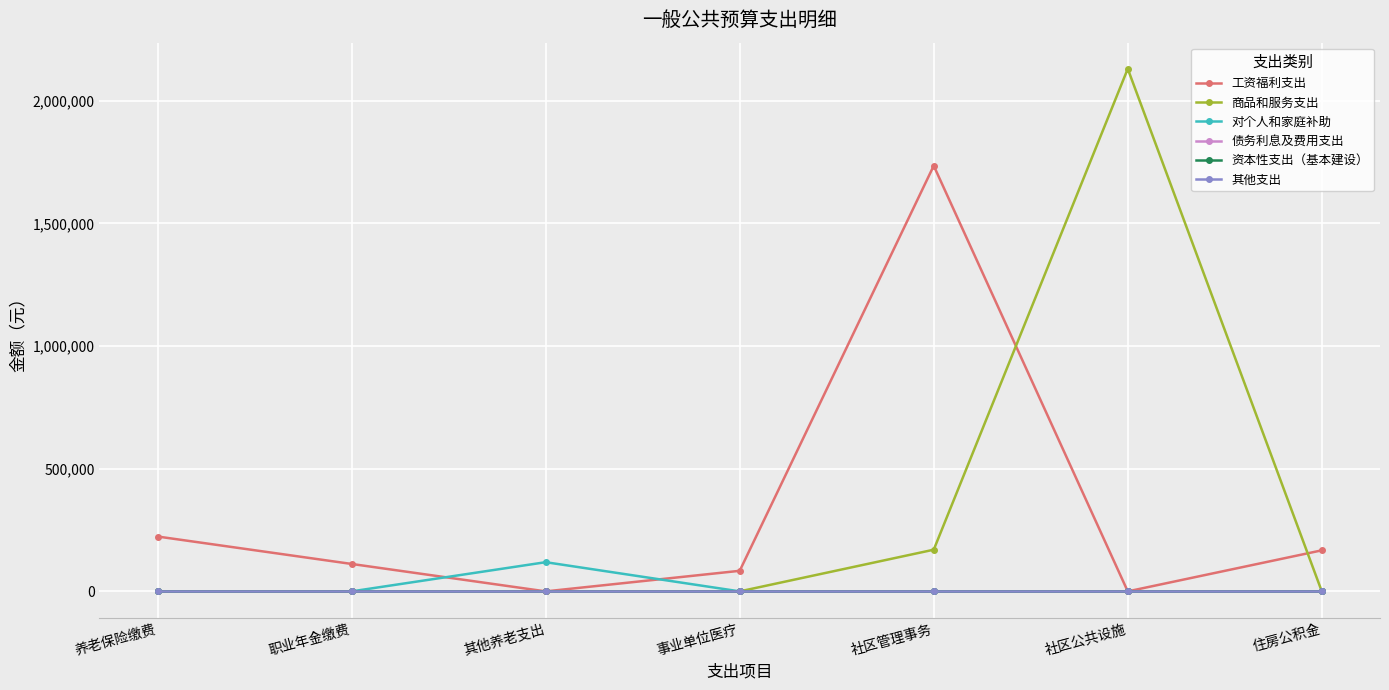

True or false: 资本性支出（基本建设） and 商品和服务支出 cross at least once.

False